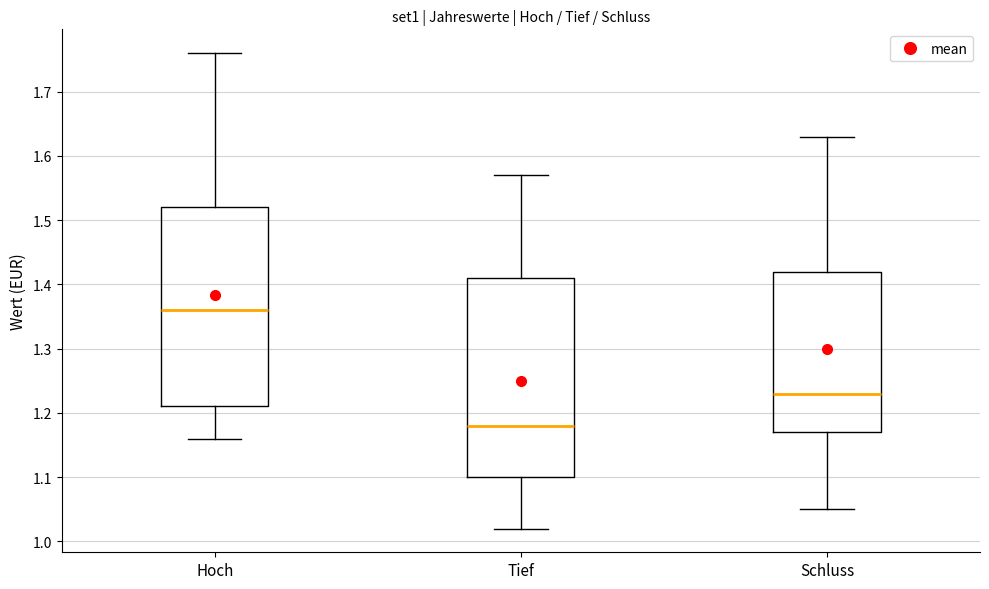

Where does the lower whisker of the box for Tief end on the y-axis? The values are not printed on the chart, so give them approximately, as read against the axis.

1.02